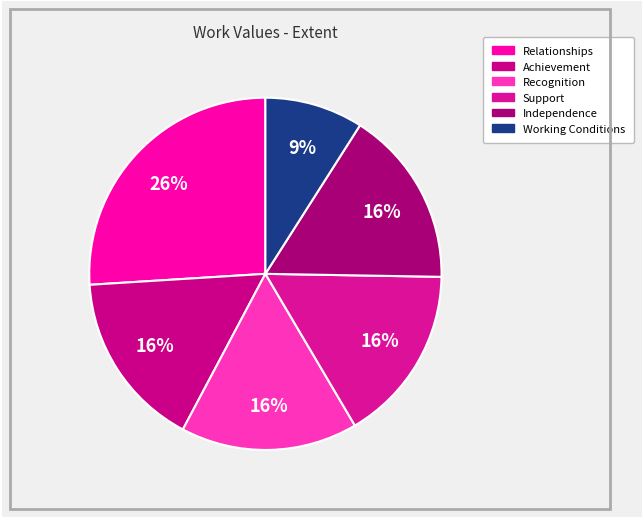

Does Support represent more than half of the total?

No